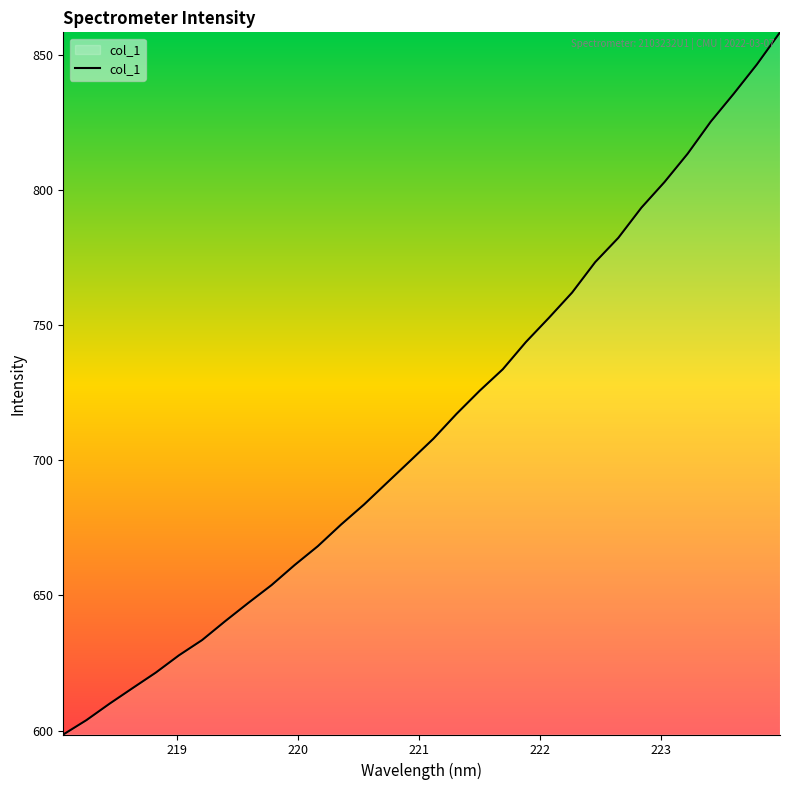

What is the smallest value displayed?

598.5